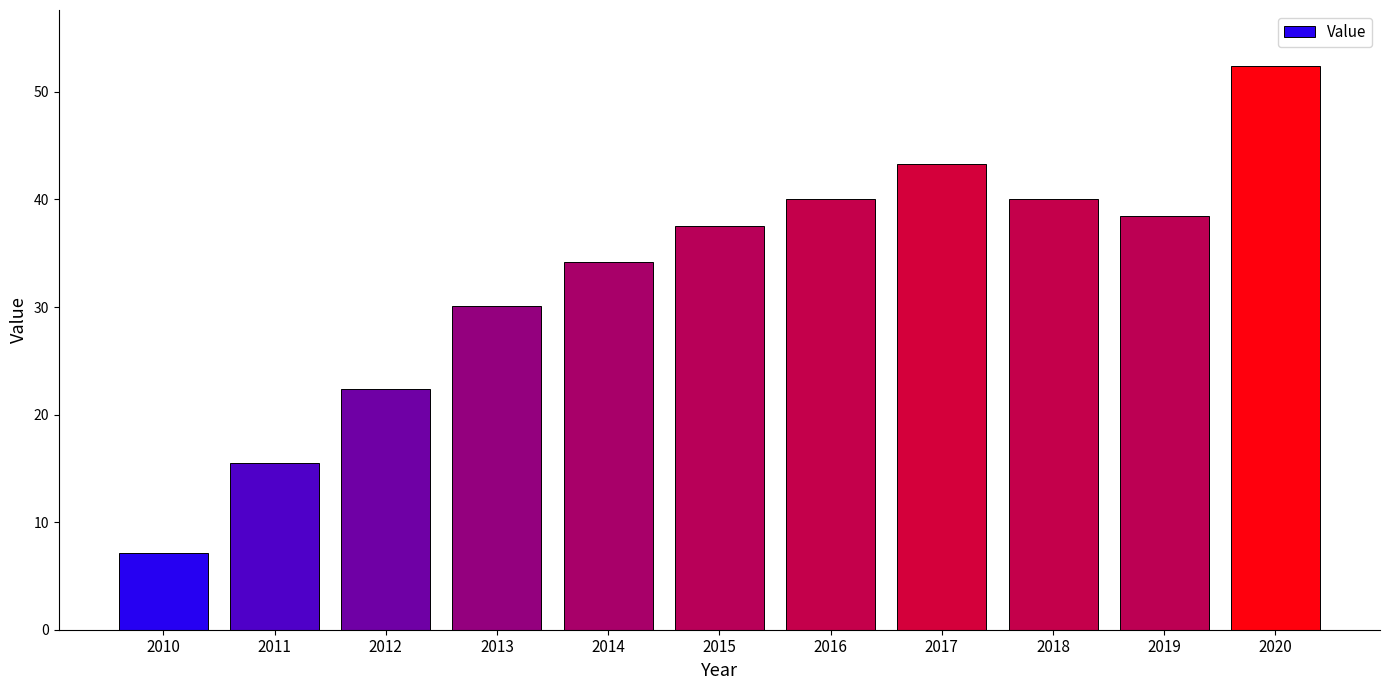

The chart shows a value of 38.5 at 2019. True or false?

True